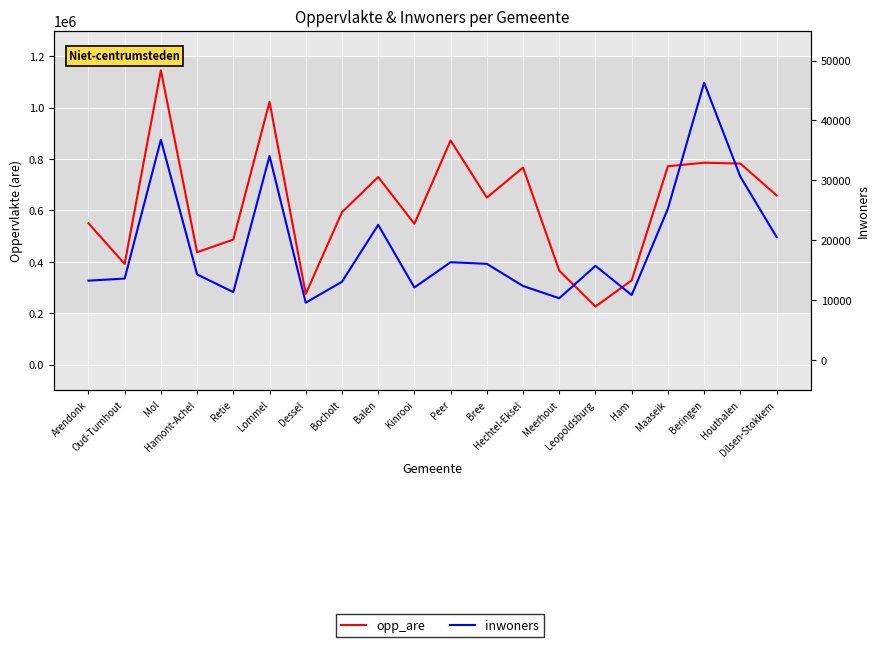

The value of inwoners at Maaseik is 25286.3. True or false?

True